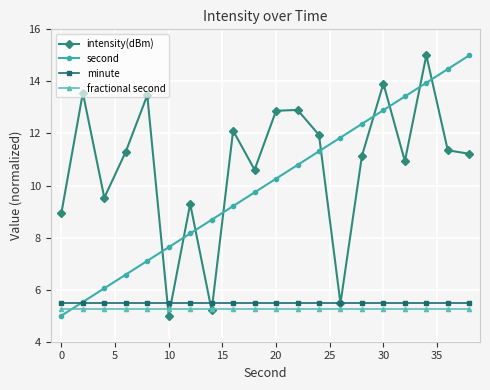

How many intersections are there between fractional second and second?

1